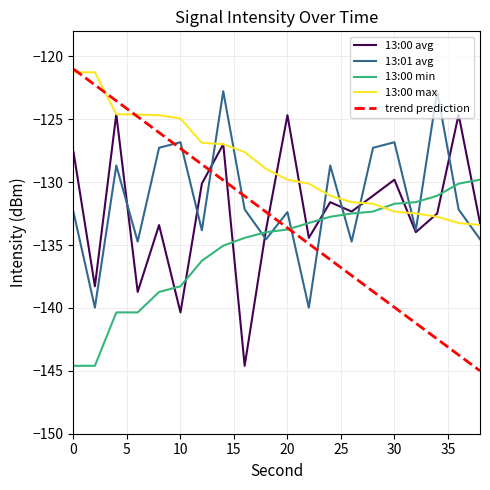

True or false: trend prediction and 13:01 avg cross at least once.

True